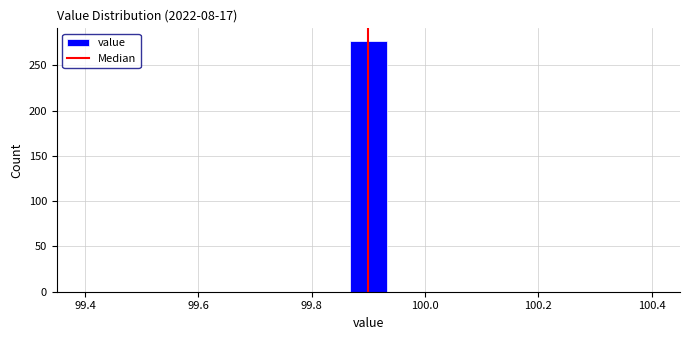

Read against the x-axis, roughly where is the centre of the tallest bar?

99.90